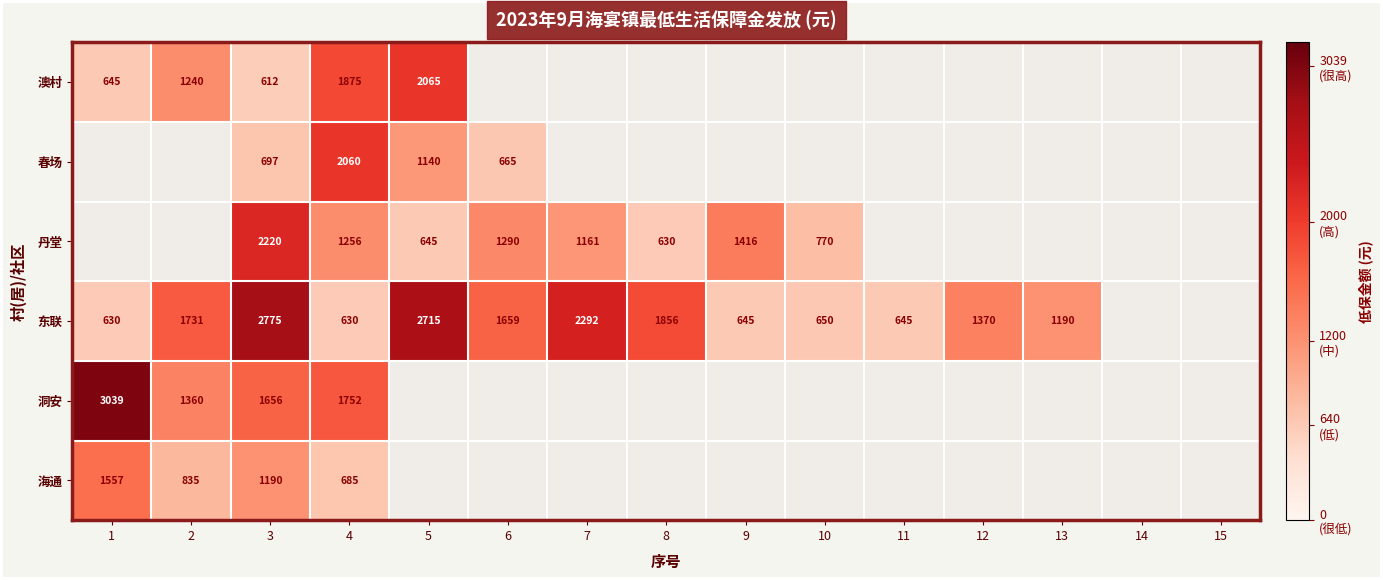

What is the difference between the 丹堂 values at 7 and 8?

531